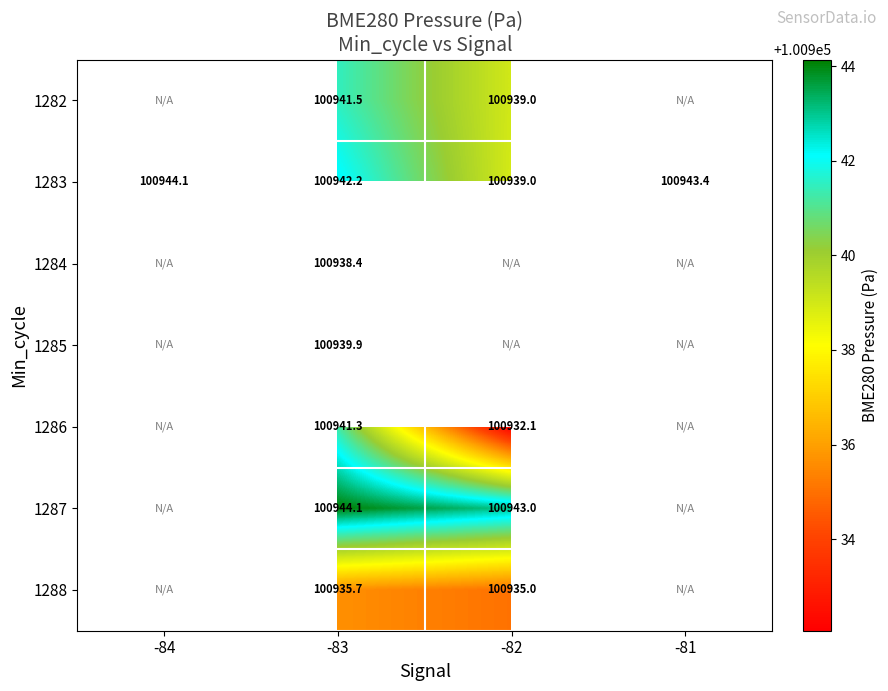

How many values in 1282 are above zero?

2